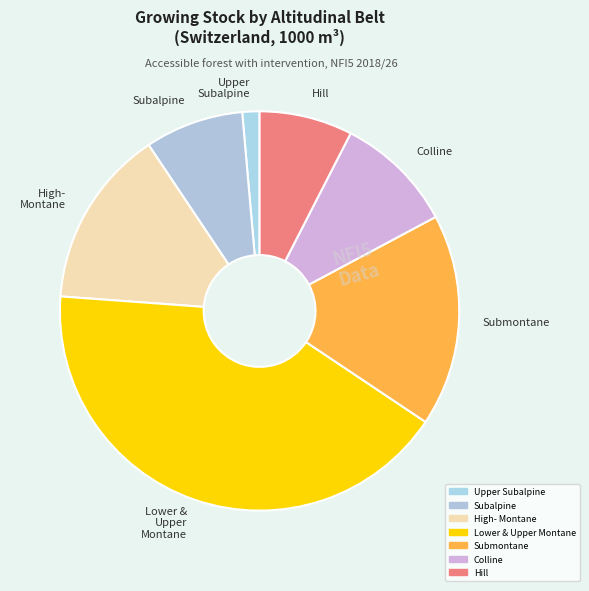

Combined, do Upper Subalpine and Hill account for over 50%?

No